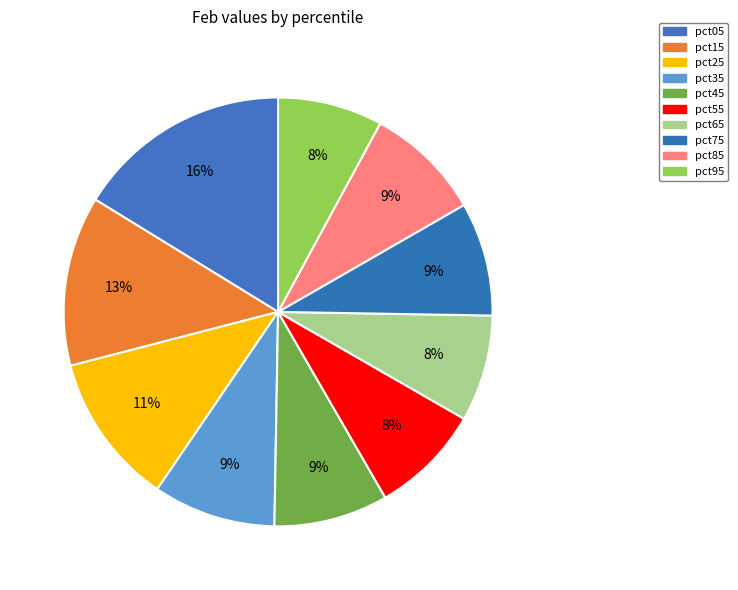

To the nearest percent, what percentage of the pie is pct05?

16%